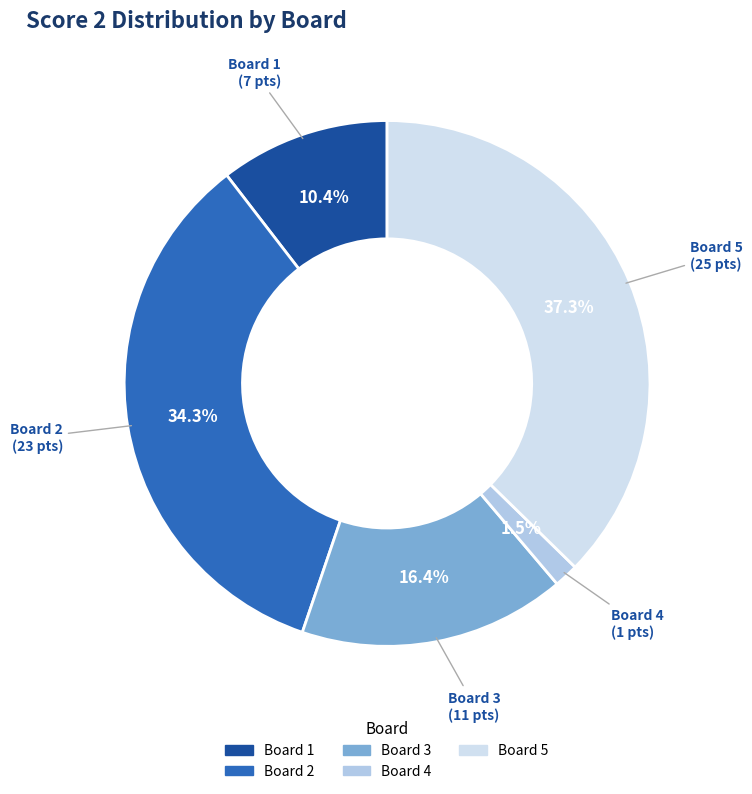

What is the largest slice in the pie chart?

Board 5